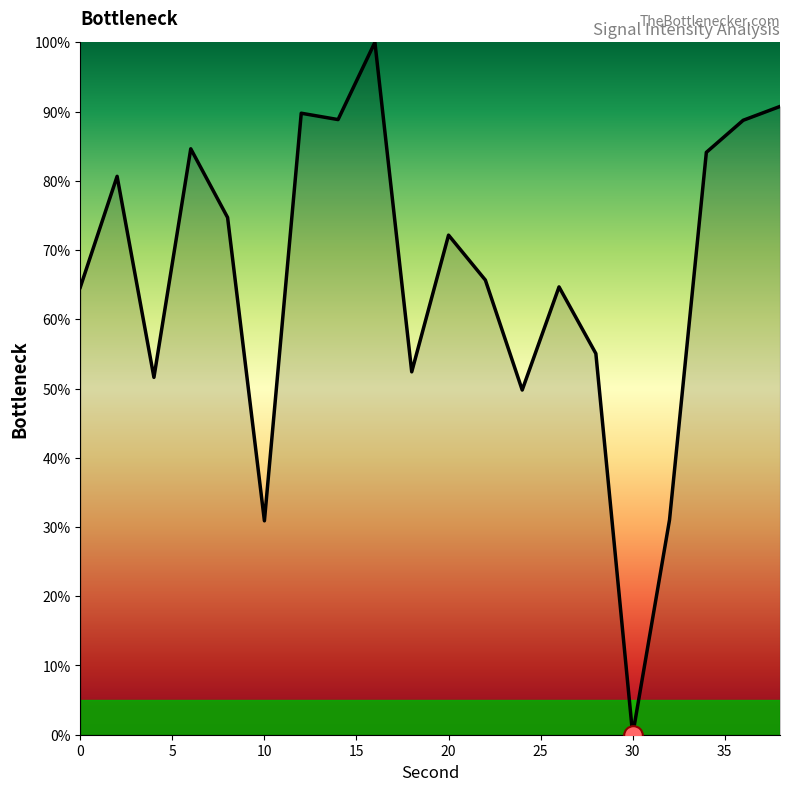

What is the difference between the maximum and minimum values?

100.0